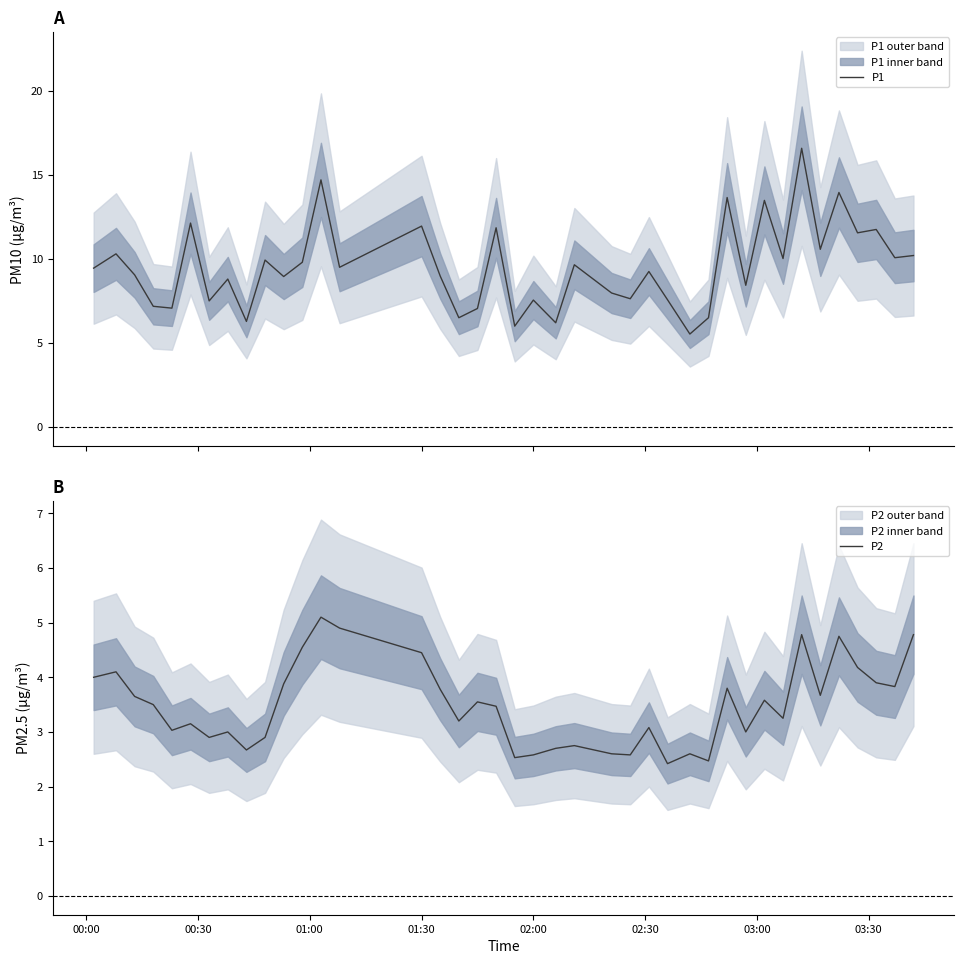

How many values in the P2 series exceed 3?

26